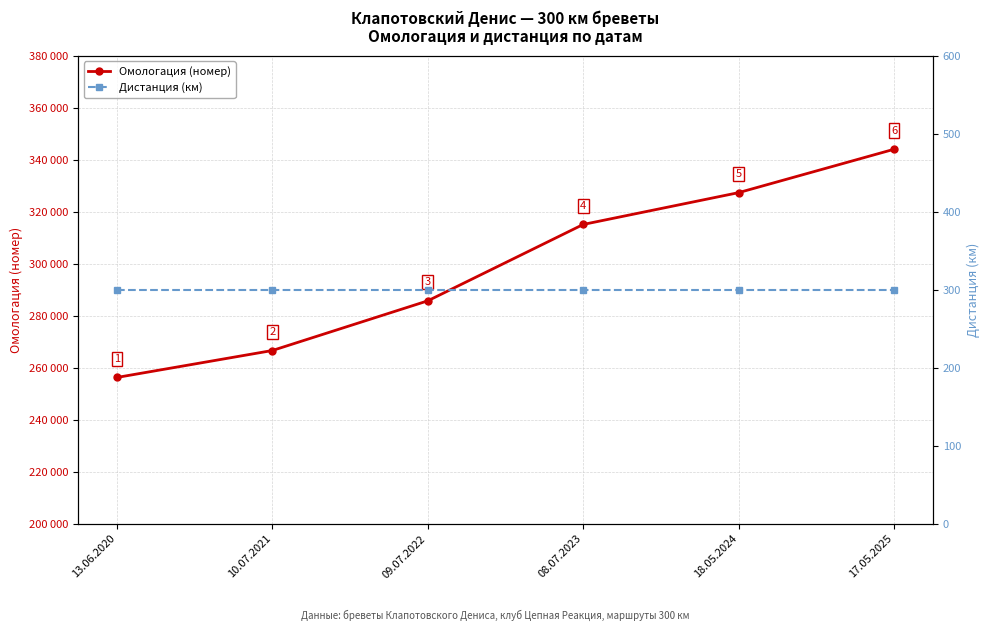

True or false: Дистанция (км) and Омологация (номер) cross at least once.

False